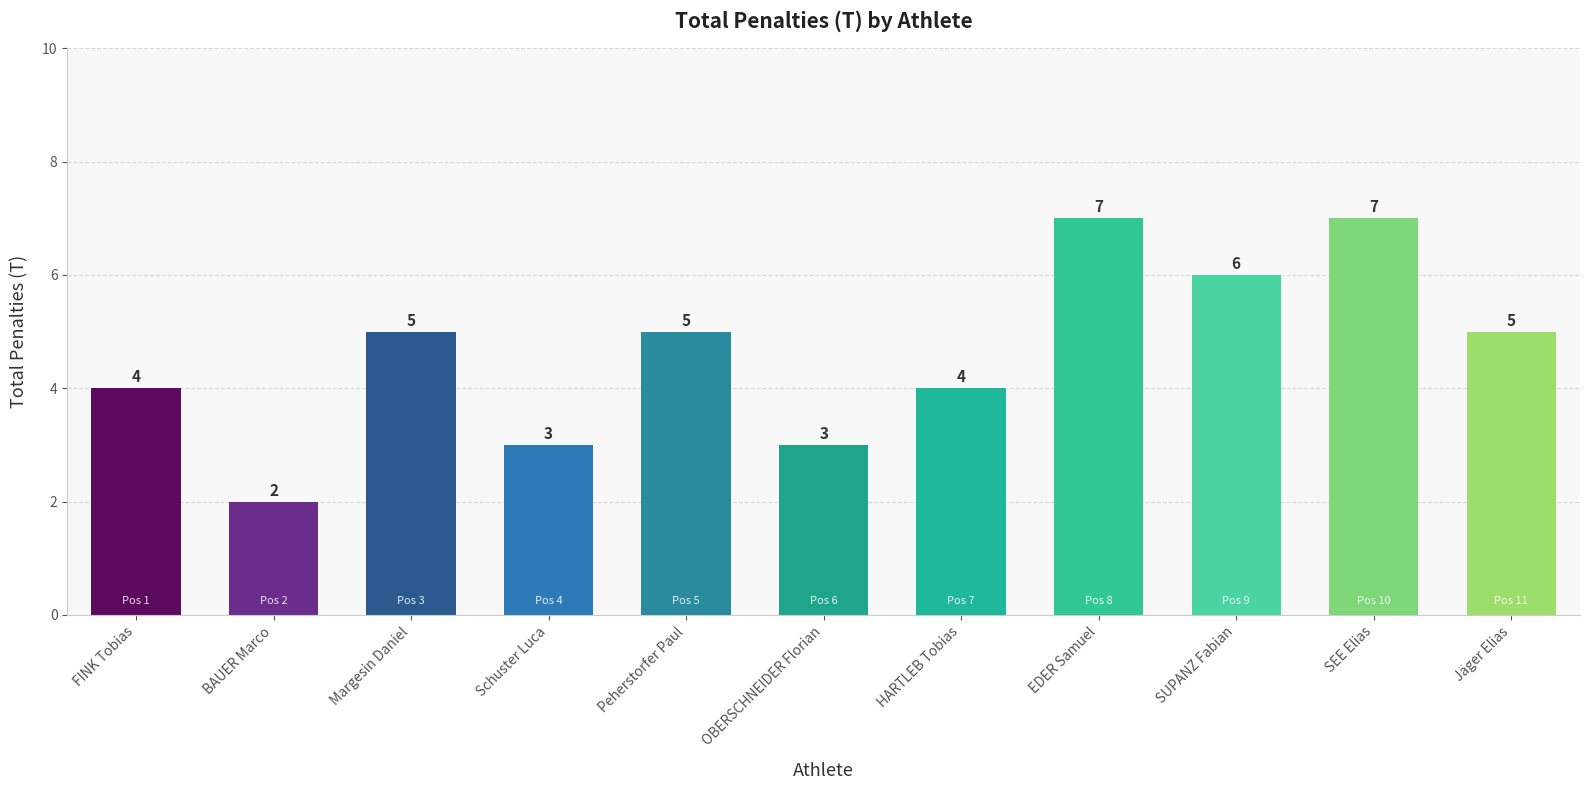

What is the difference between the values at EDER Samuel and Peherstorfer Paul?

2